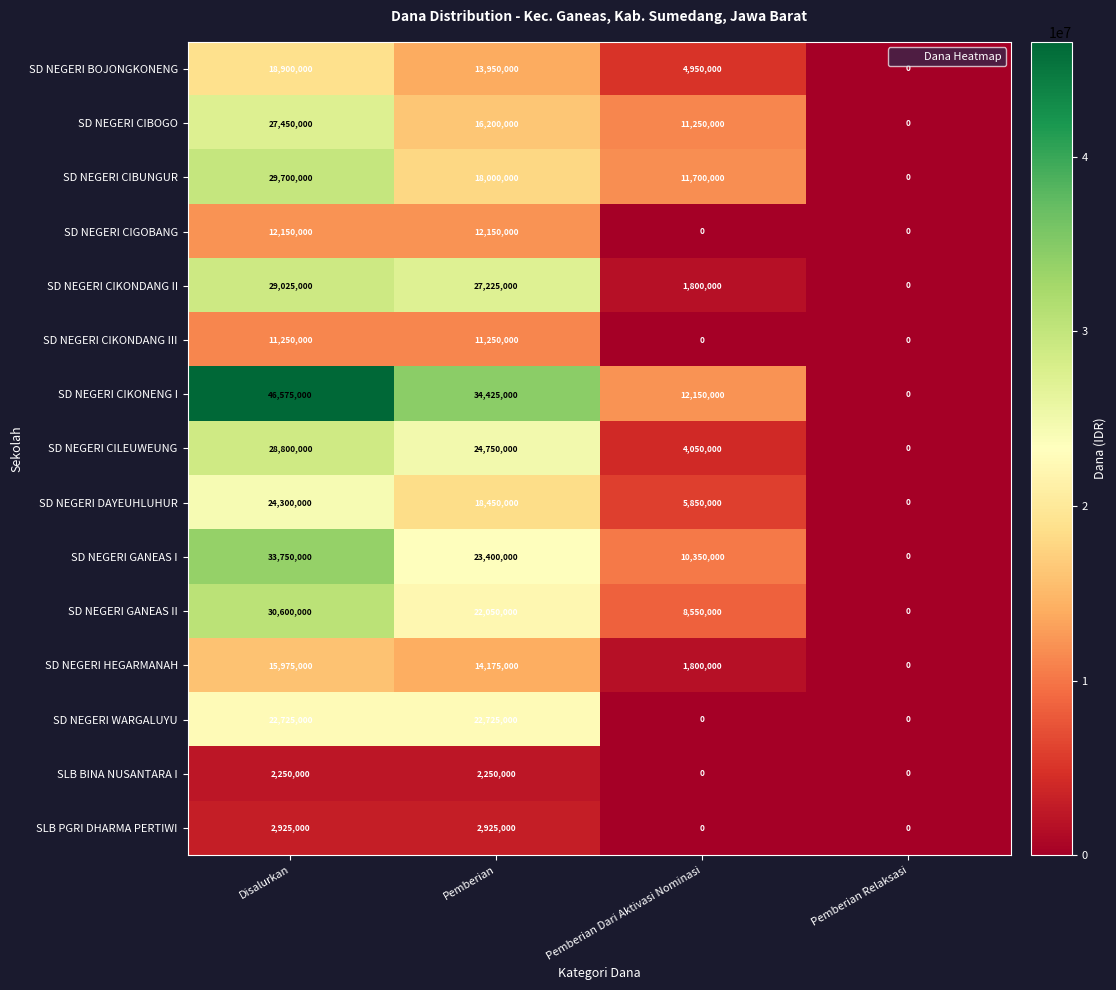

Which series has the widest spread of values?

SD NEGERI CIKONENG I